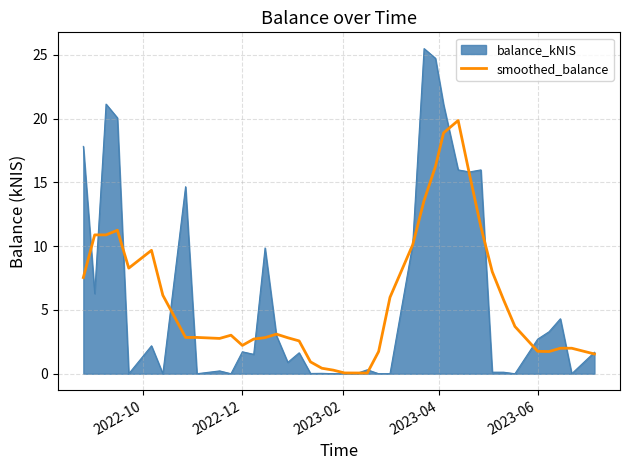

Which series has the largest range (max minus min)?

balance_kNIS